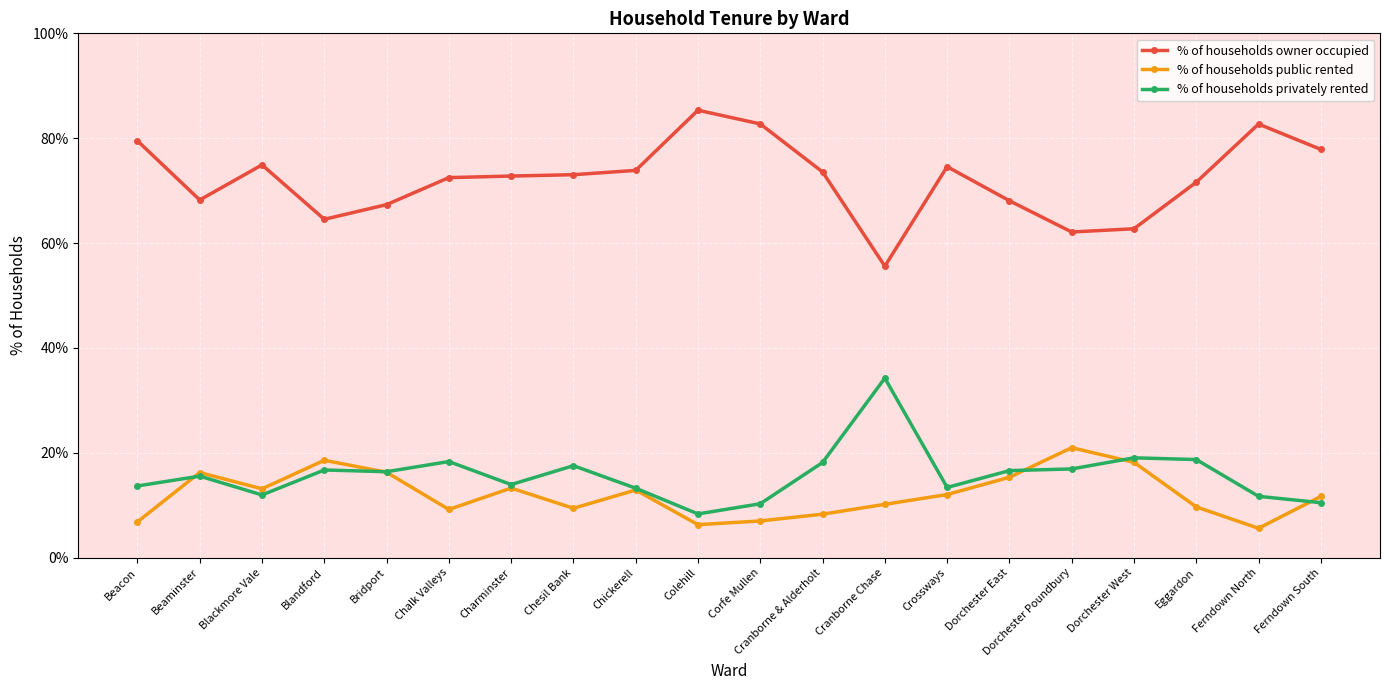

What is the difference between the maximum and minimum values in the % of households privately rented series?

25.9